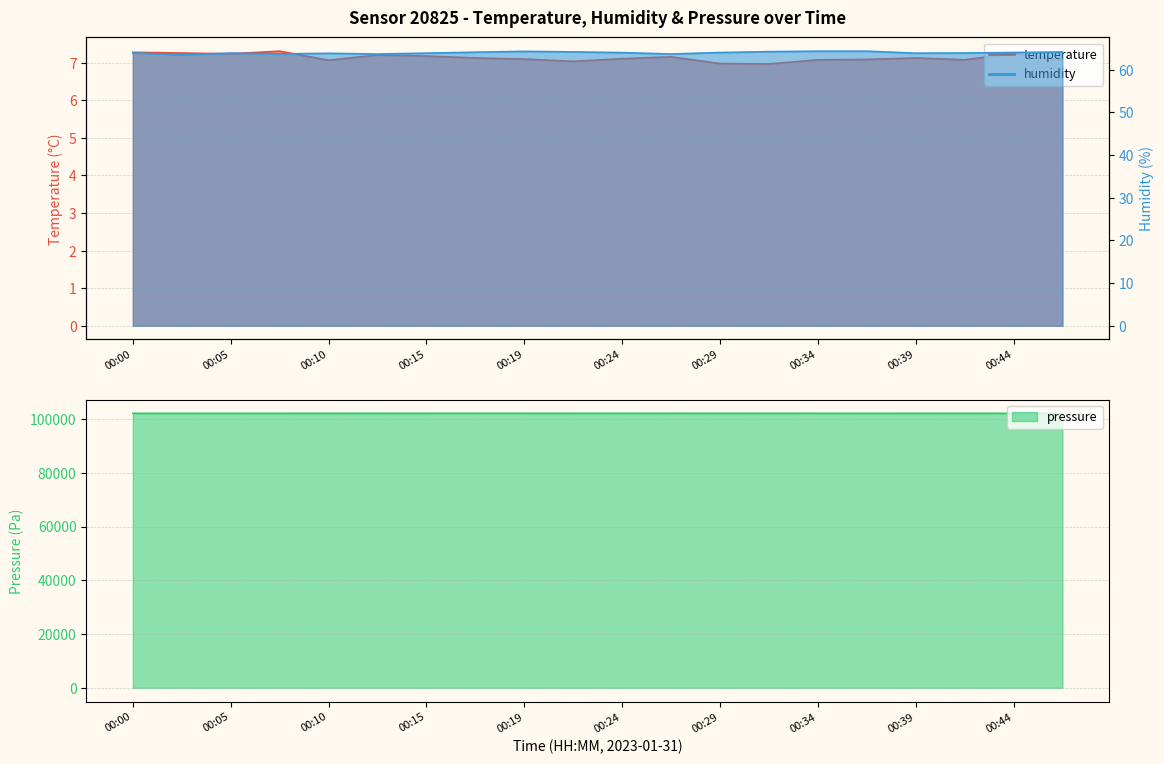

What is the difference between the maximum and minimum values in the temperature series?

0.3